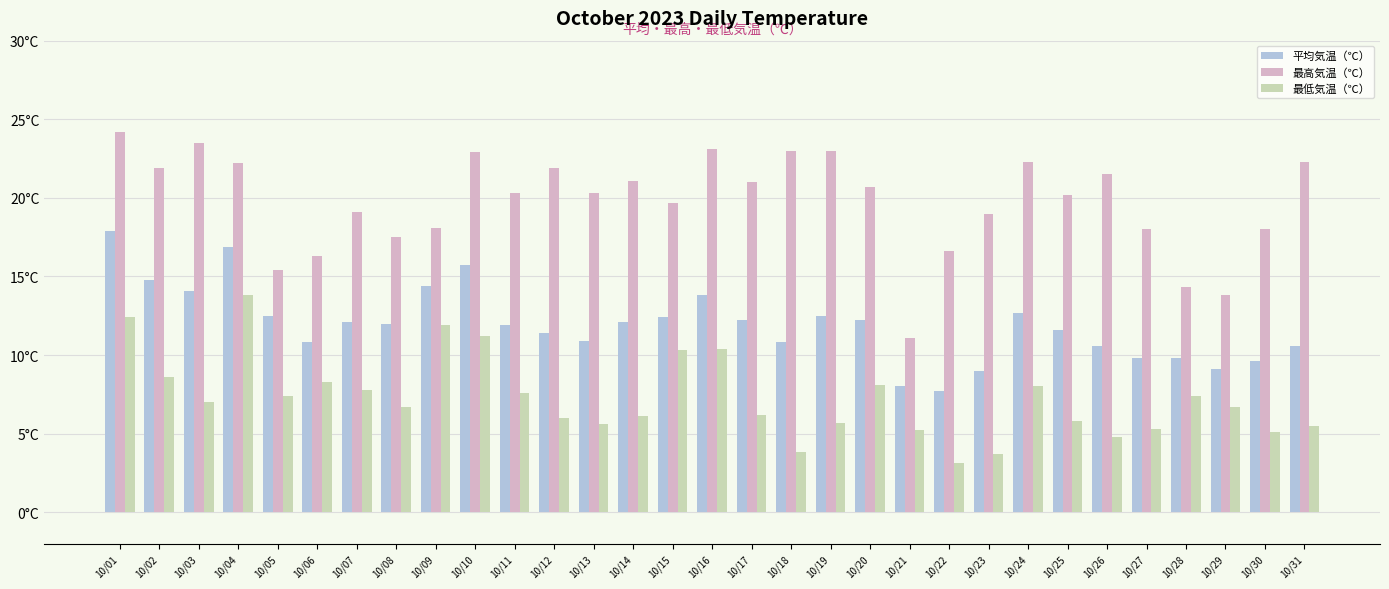

What is the value of the 平均気温（℃） bar at the 20th from the left?

12.2